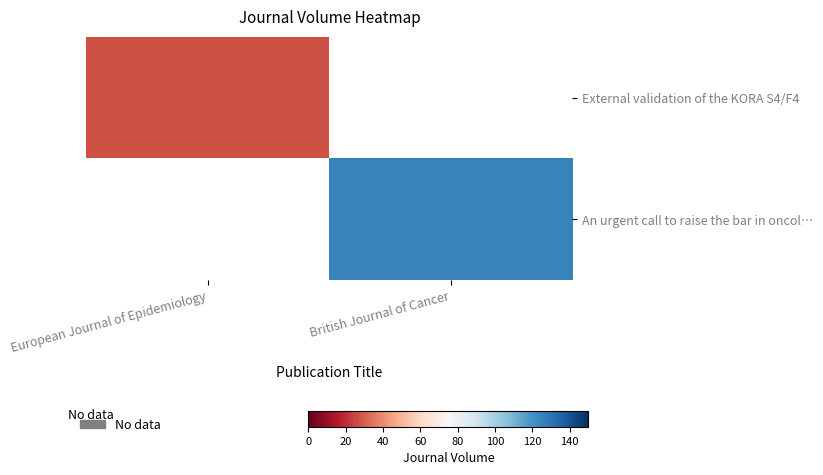

How many series are shown in this chart?

2